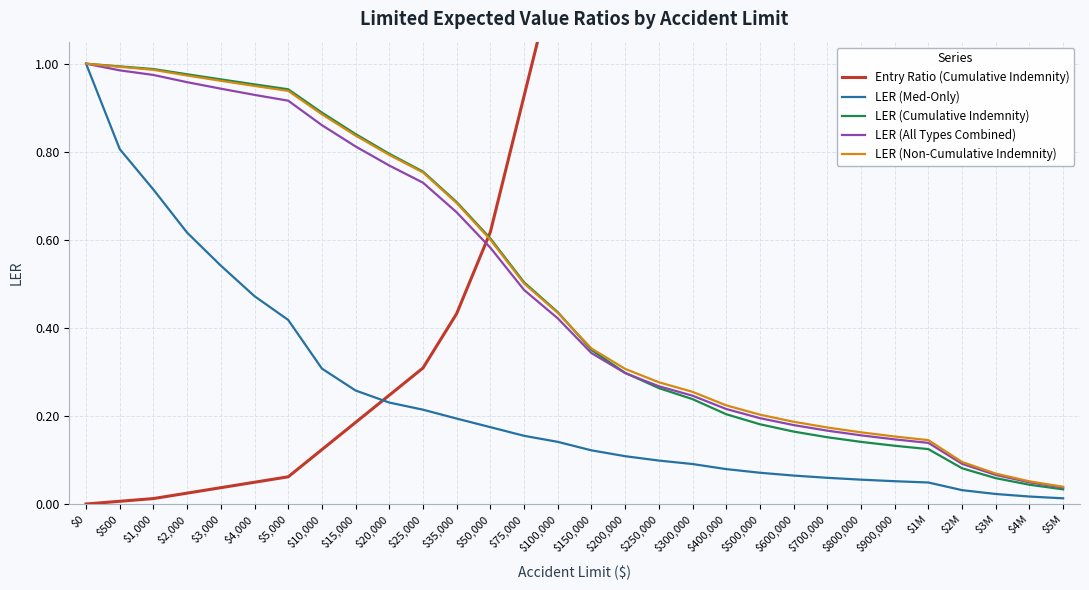

Which series has the largest total across all categories?

Entry Ratio (Cumulative Indemnity)